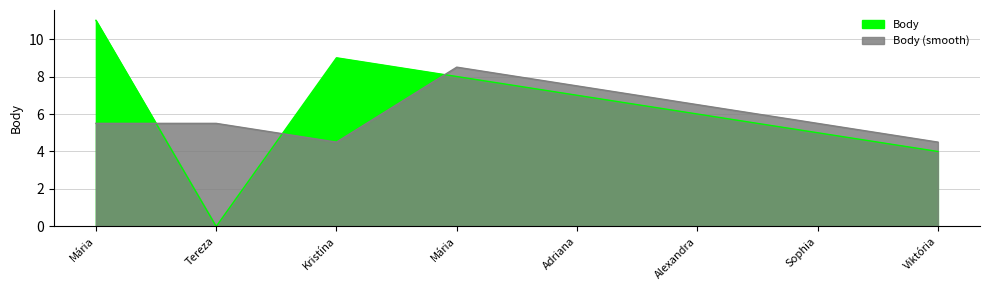

Rank the categories by value from highest to lowest.

Mária, Kristína, Mária, Adriana, Alexandra, Sophia, Viktória, Tereza